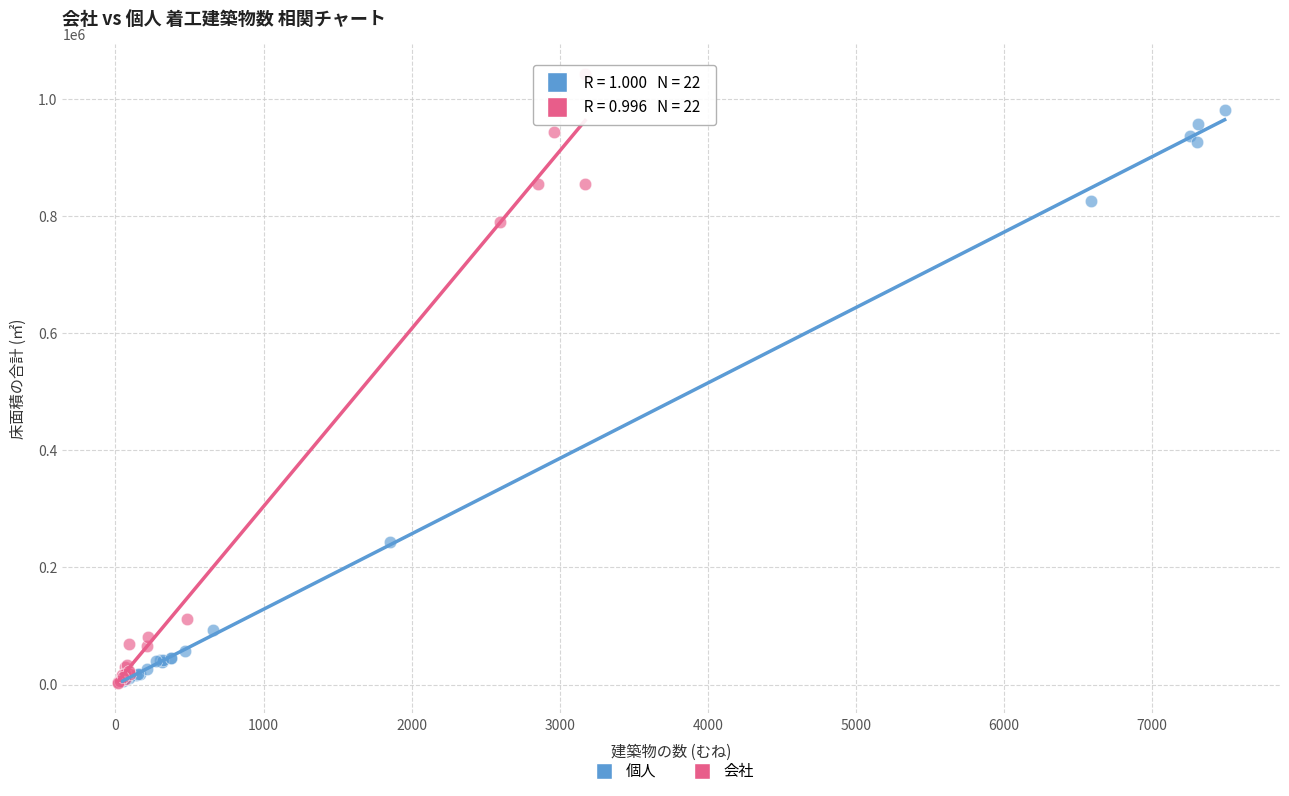

Which series has the widest spread of Y values?

会社